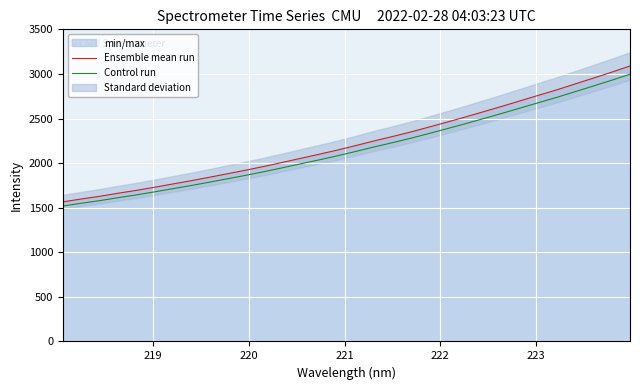

What is the lowest value of the Control run series?

1518.6